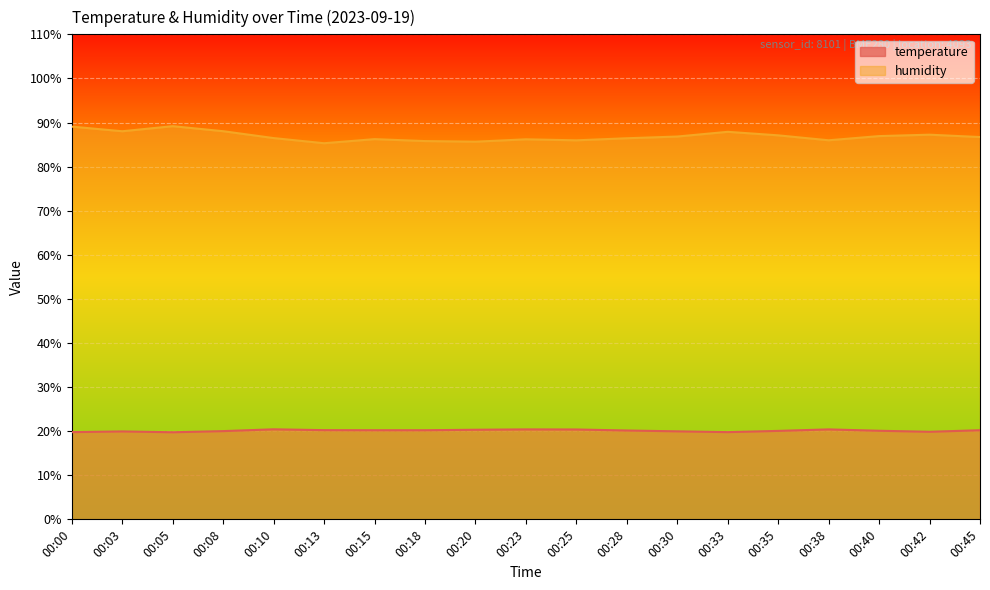

What is the sum of the humidity values at 00:18 and 00:25?

171.8